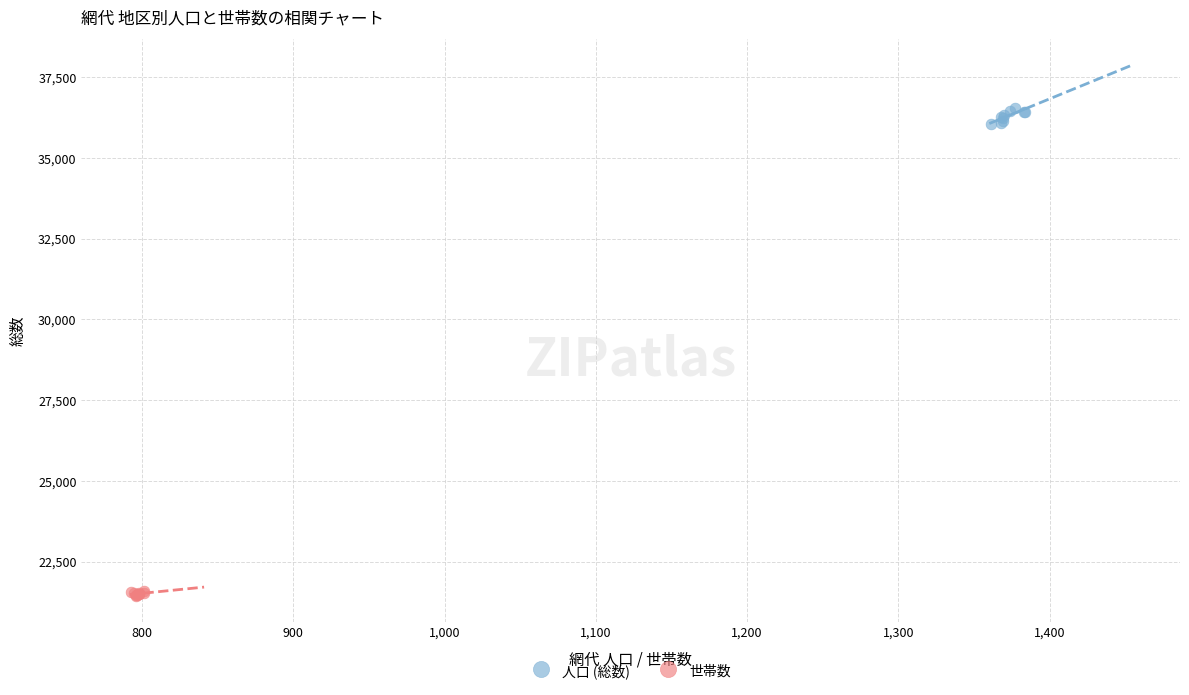

Which series has the widest spread of Y values?

人口 (総数)